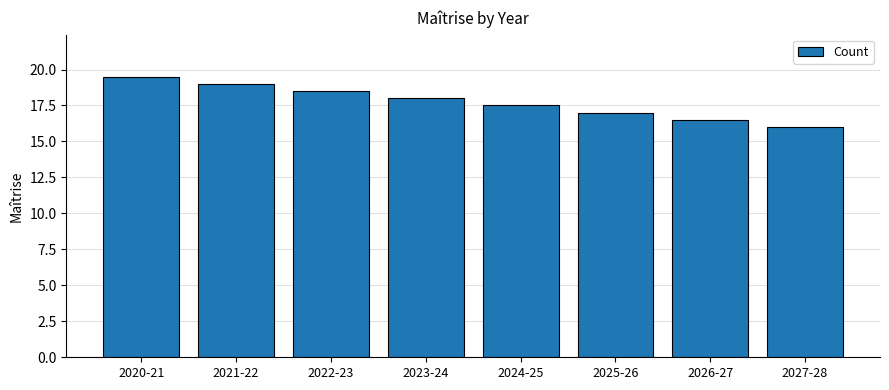

What is the difference between the maximum and second lowest values?

3.0